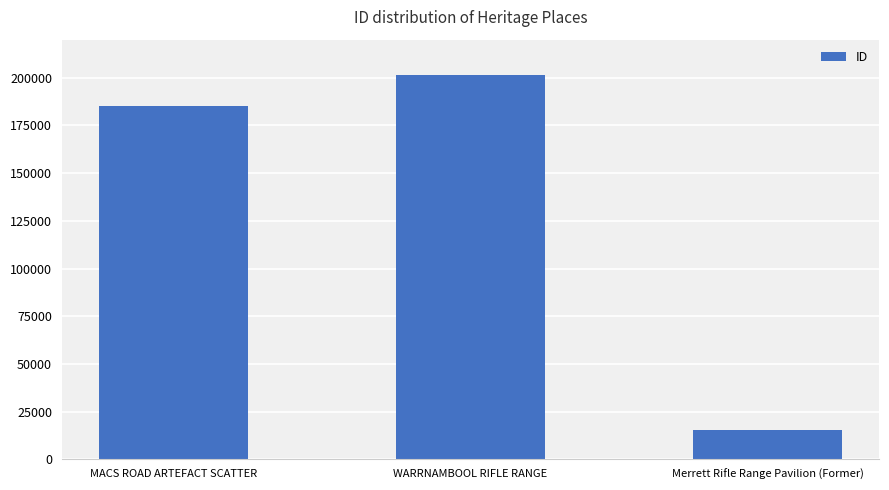

The value at Merrett Rifle Range Pavilion (Former) is 23829. True or false?

False